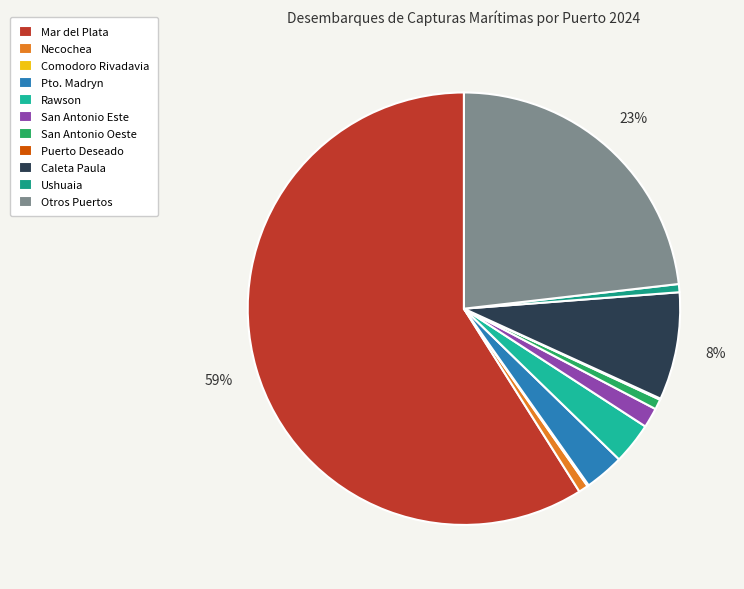

What is the largest slice in the pie chart?

Mar del Plata